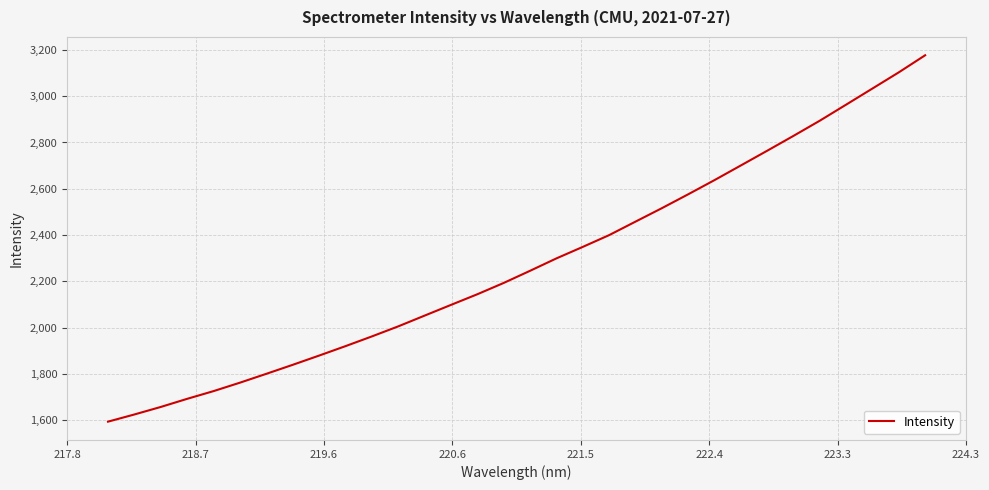

What is the minimum value shown in the chart?

1593.8